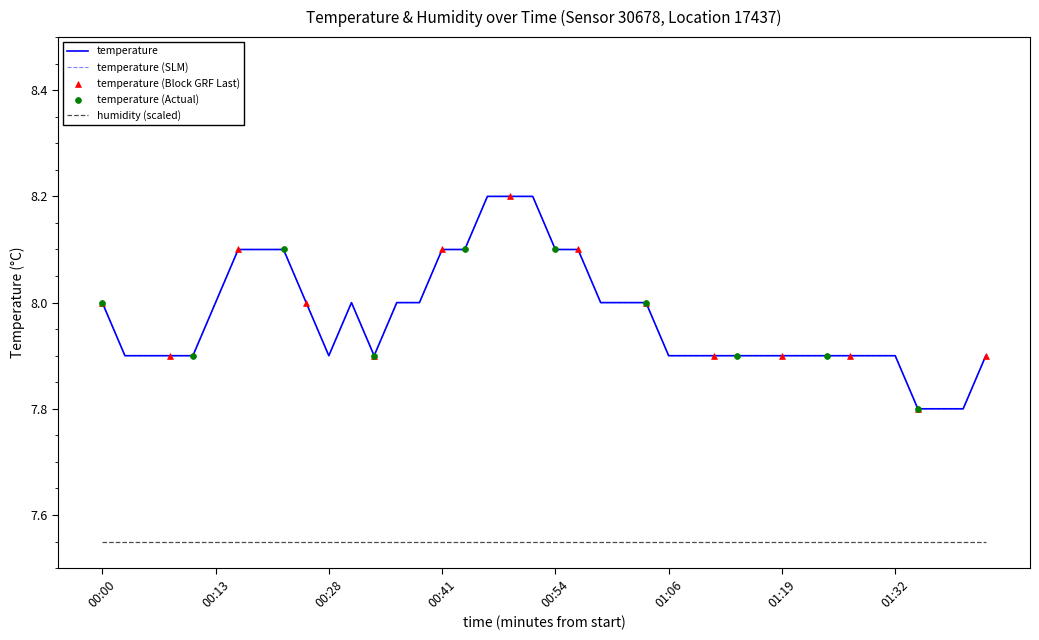

Is this an area chart (filled region under the line)?

No